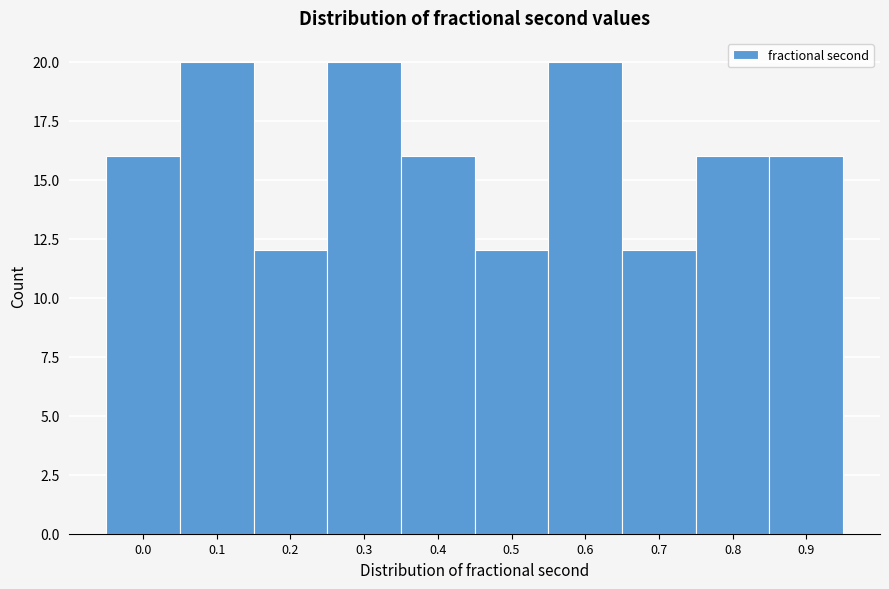

Reading left to right, transcribe all the data shown in this chart.

0.0=16	0.1=20	0.2=12	0.3=20	0.4=16	0.5=12	0.6=20	0.7=12	0.8=16	0.9=16